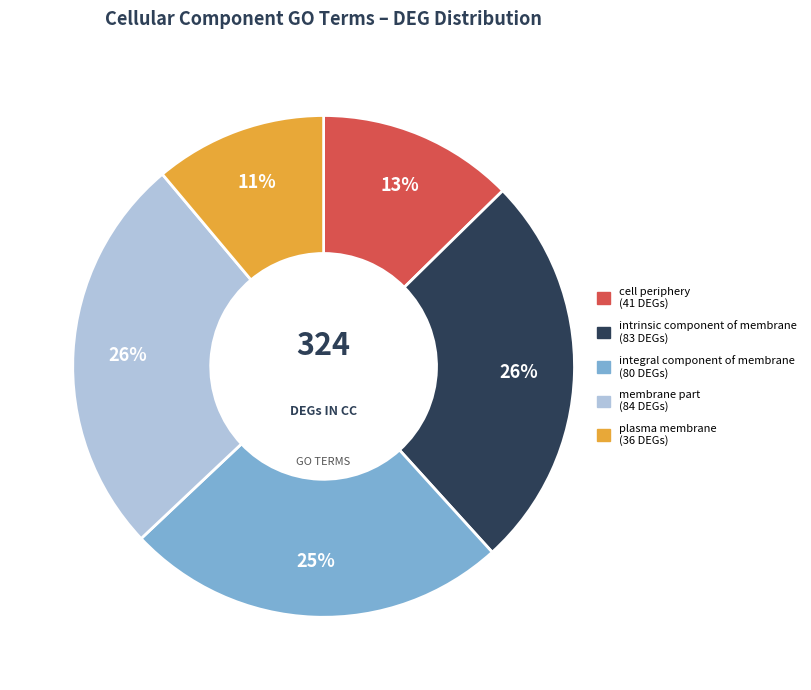

To the nearest percent, what portion does membrane part represent?

26%